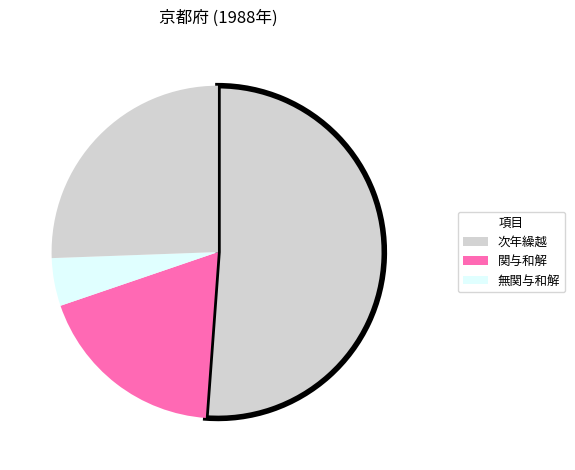

Which slice is the largest?

次年繰越